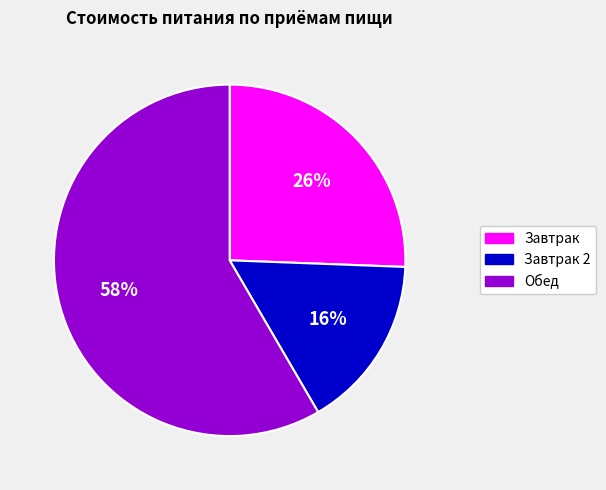

To the nearest percent, what is the average slice percentage?

33%